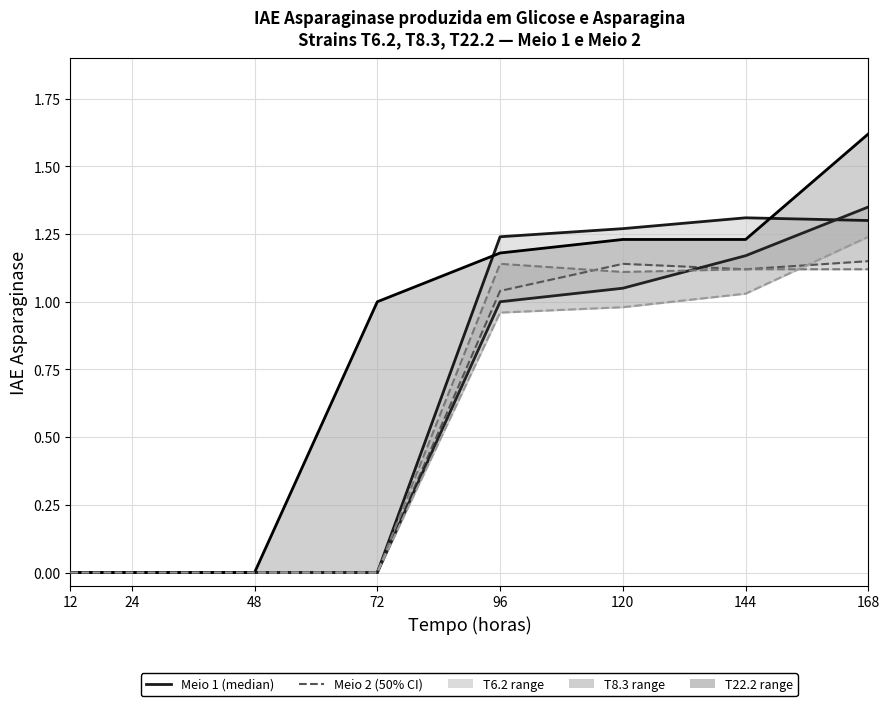

Which category has the lowest value across all series?

12